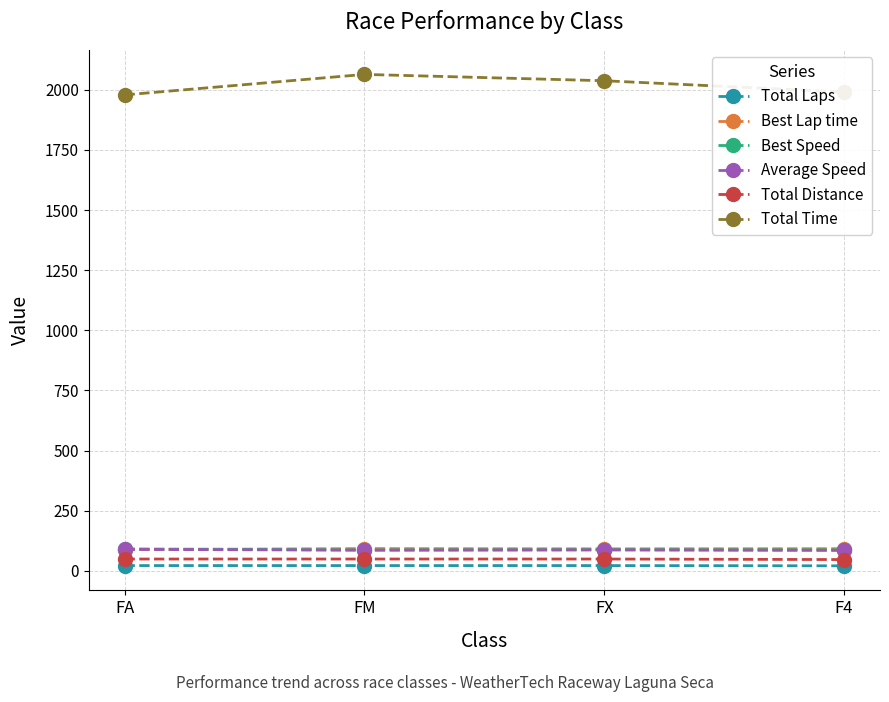

Which series has the largest total across all categories?

Total Time